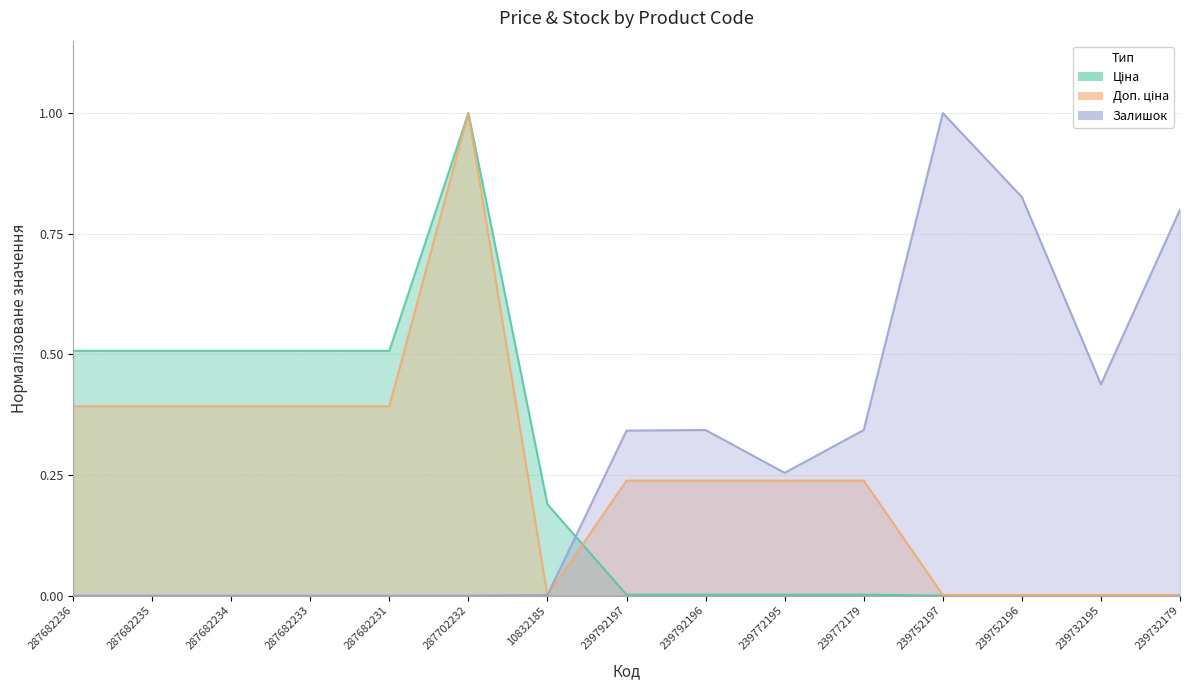

The Ціна series shows 0.1 at 10832185. True or false?

False